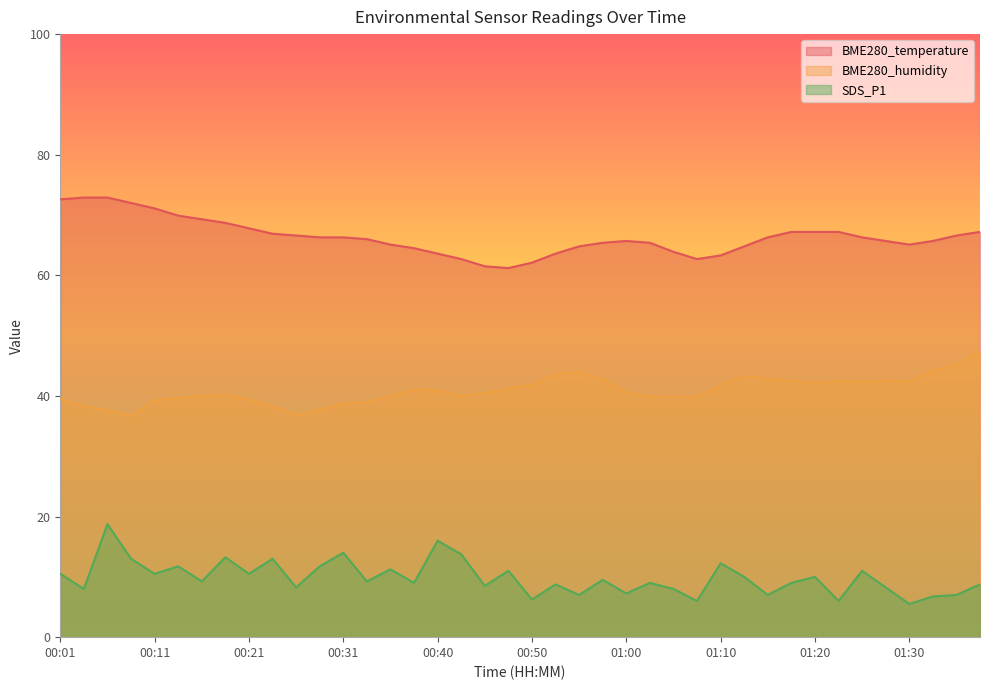

Reading left to right, transcribe all the data shown in this chart.

BME280_temperature: 00:01=72.6	00:03=72.9	00:06=72.9	00:08=72.0	00:11=71.1	00:13=69.9	00:16=69.3	00:18=68.7	00:21=67.8	00:23=66.9	00:26=66.6	00:28=66.3	00:31=66.3	00:33=66.0	00:35=65.1	00:38=64.5	00:40=63.6	00:43=62.7	00:45=61.5	00:48=61.2	00:50=62.1	00:53=63.6	00:55=64.8	00:58=65.4	01:00=65.7	01:03=65.4	01:05=63.9	01:07=62.7	01:10=63.3	01:12=64.8	01:15=66.3	01:17=67.2	01:20=67.2	01:22=67.2	01:25=66.3	01:27=65.7	01:30=65.1	01:32=65.7	01:35=66.6	01:37=67.2
BME280_humidity: 00:01=39.4	00:03=38.3	00:06=37.6	00:08=36.7	00:11=39.3	00:13=39.7	00:16=40.0	00:18=40.2	00:21=39.4	00:23=38.3	00:26=36.8	00:28=37.8	00:31=38.7	00:33=39.0	00:35=40.0	00:38=41.0	00:40=41.0	00:43=40.0	00:45=40.5	00:48=41.3	00:50=41.8	00:53=43.6	00:55=44.0	00:58=42.7	01:00=40.6	01:03=39.8	01:05=39.9	01:07=39.8	01:10=41.8	01:12=43.3	01:15=42.8	01:17=42.5	01:20=42.2	01:22=42.5	01:25=42.3	01:27=42.6	01:30=42.4	01:32=44.2	01:35=45.1	01:37=47.4
SDS_P1: 00:01=10.5	00:03=8.0	00:06=18.8	00:08=13.0	00:11=10.5	00:13=11.8	00:16=9.2	00:18=13.3	00:21=10.5	00:23=13.0	00:26=8.2	00:28=11.8	00:31=14.0	00:33=9.2	00:35=11.2	00:38=9.0	00:40=16.0	00:43=13.8	00:45=8.5	00:48=11.0	00:50=6.2	00:53=8.8	00:55=7.0	00:58=9.5	01:00=7.3	01:03=9.0	01:05=8.0	01:07=6.0	01:10=12.2	01:12=10.0	01:15=7.0	01:17=9.0	01:20=10.0	01:22=6.0	01:25=11.0	01:27=8.2	01:30=5.5	01:32=6.8	01:35=7.0	01:37=8.8